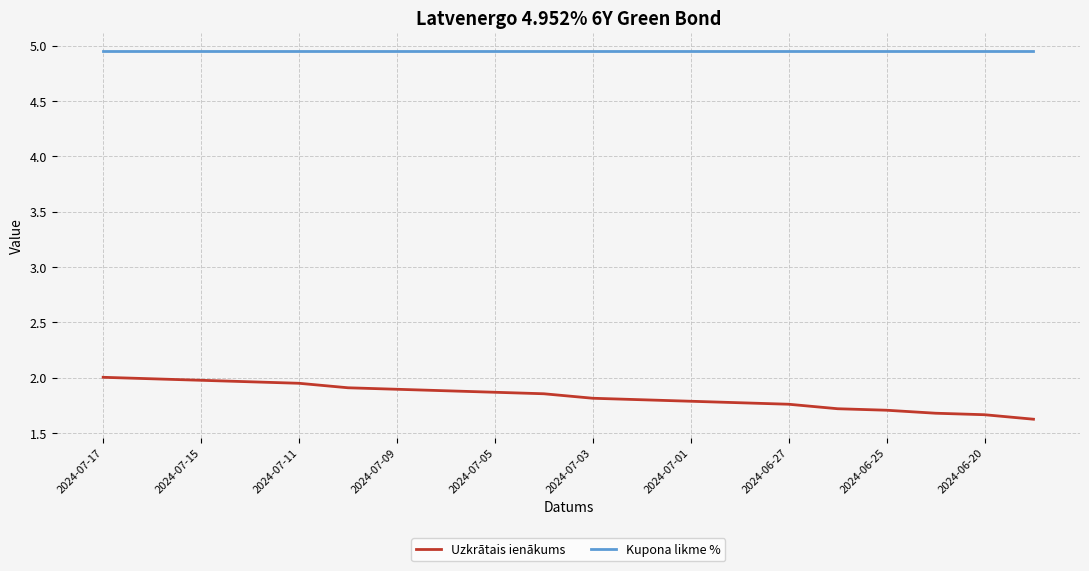

True or false: Kupona likme % and Uzkrātais ienākums intersect in this chart.

False